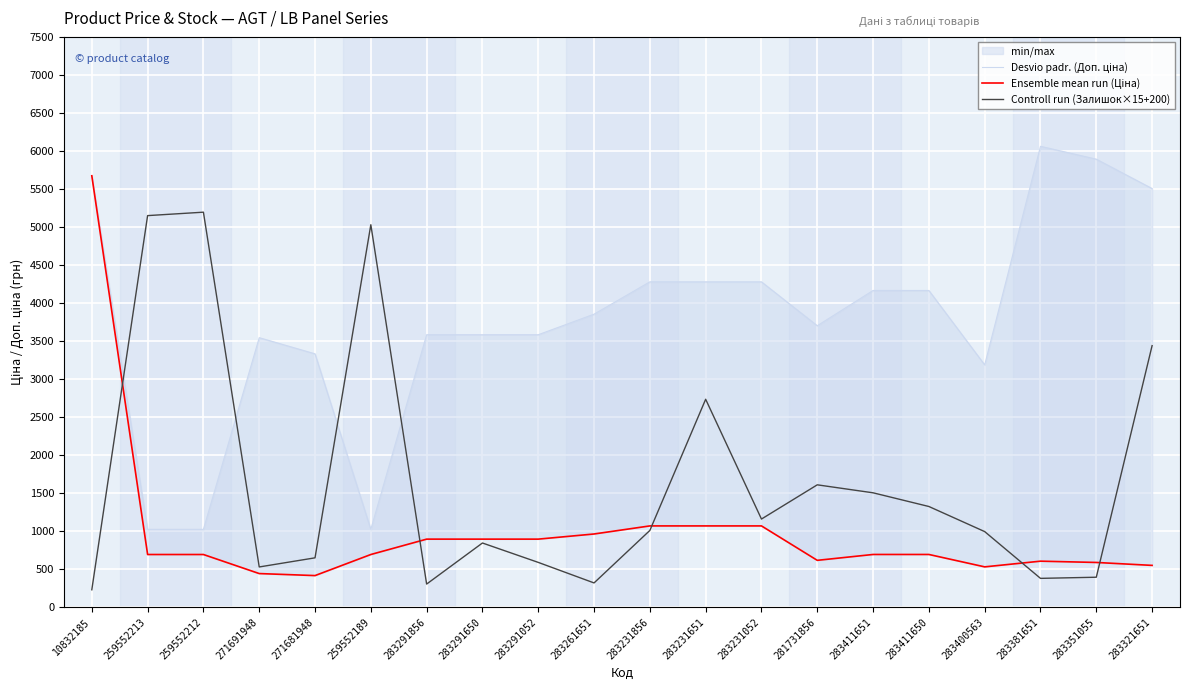

Between 283291650 and 281731856, which series saw the biggest shift?

Controll run (Залишок×15+200)